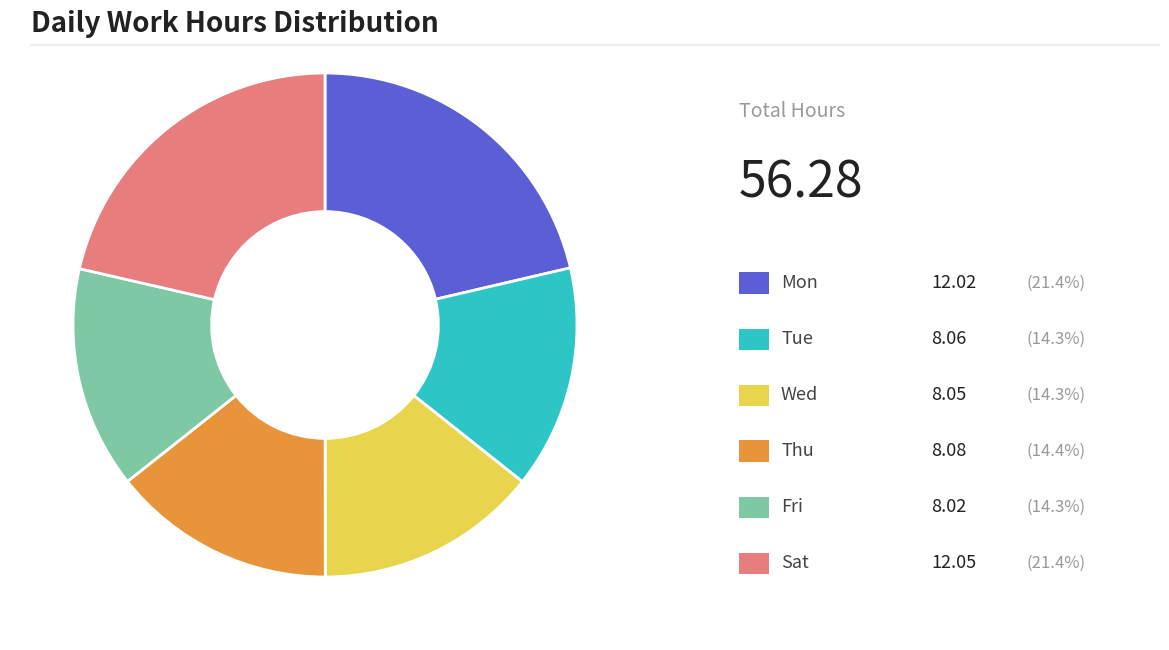

Does any single category account for the majority?

No